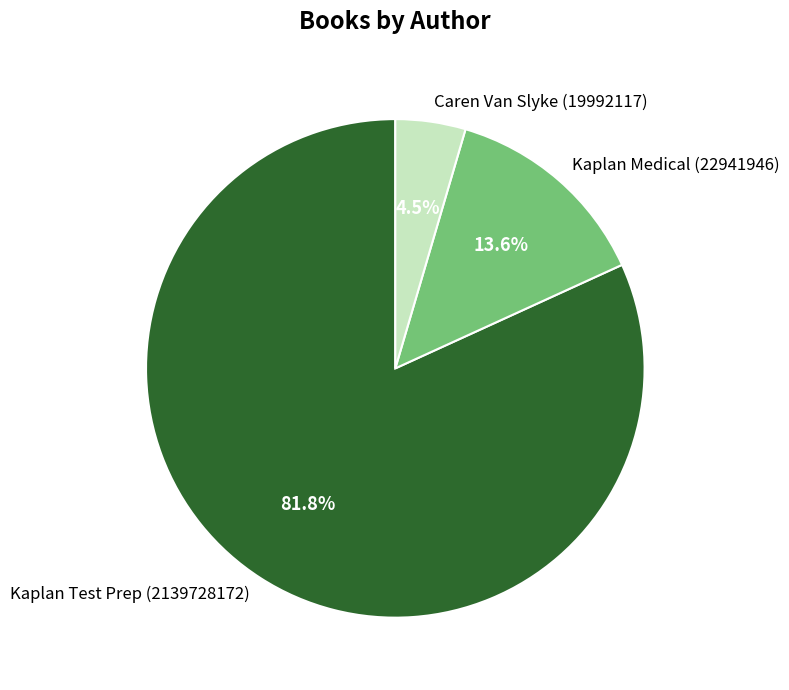

Is the sum of Caren Van Slyke (19992117) and Kaplan Medical (22941946) greater than half?

No